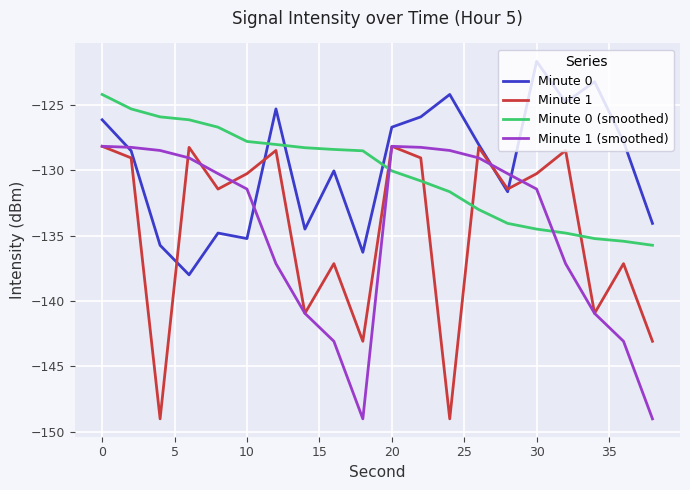

How many values in the Minute 0 series exceed -128?

9